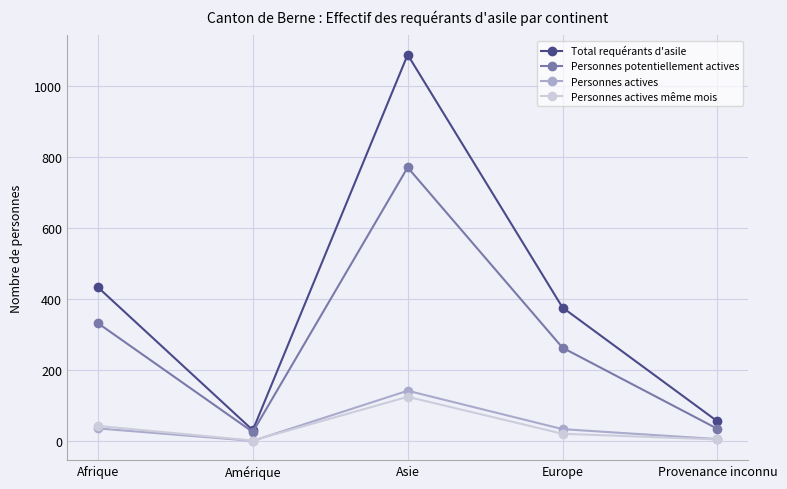

Read the Total requérants d'asile value at Afrique.

433